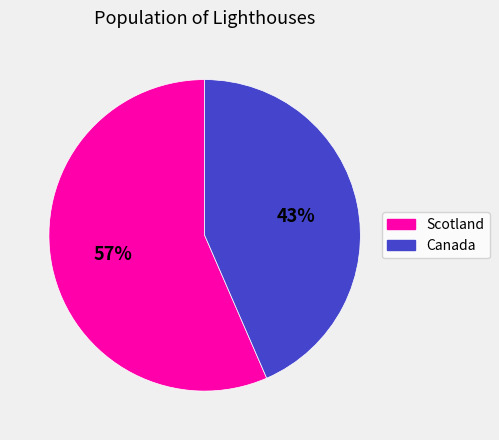

To the nearest percent, what percentage of the pie is Canada?

43%